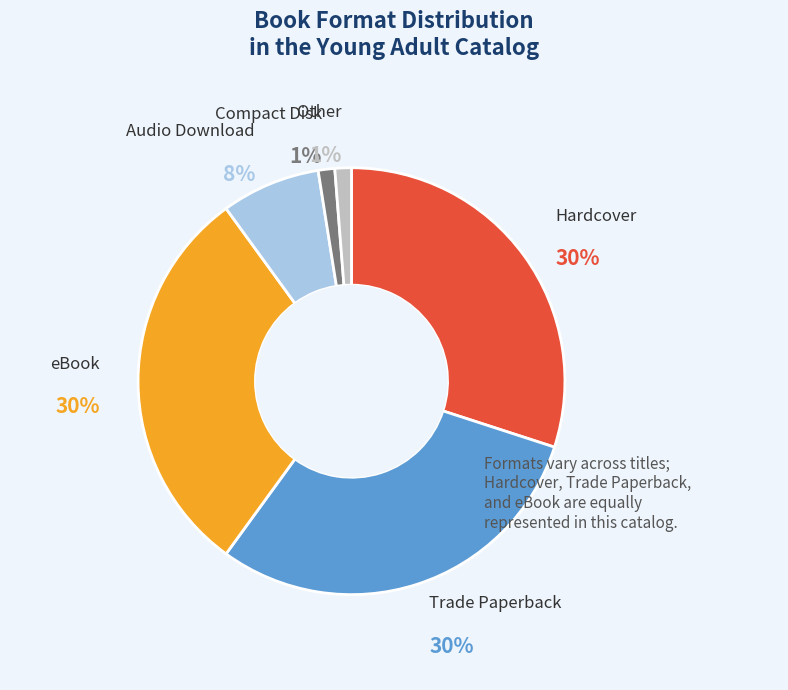

Between Audio Download and Compact Disk, which is larger?

Audio Download